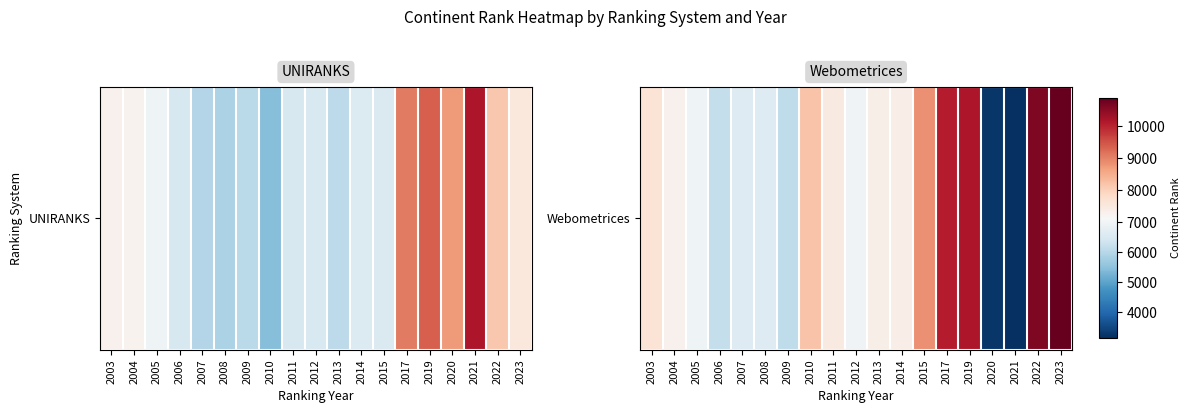

What is the sum of all values?

141881